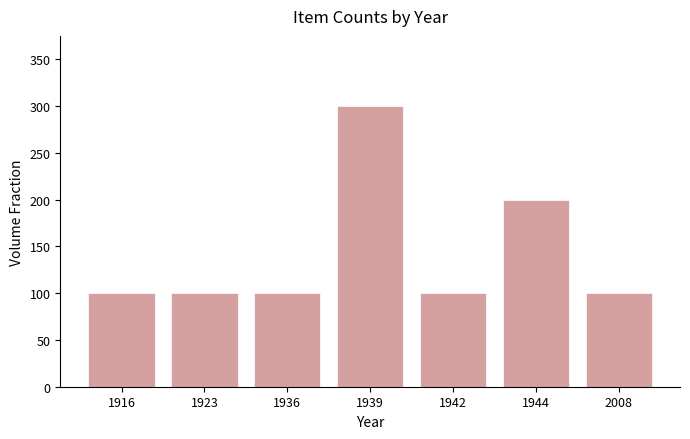

The value at 2008 is 21. True or false?

False